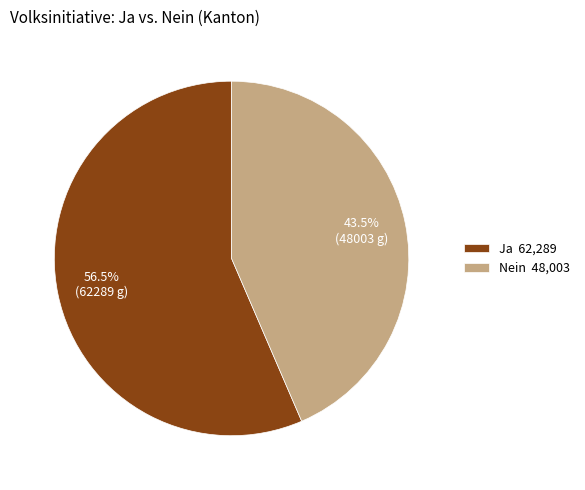

Which has a higher value, Ja 62,289 or Nein 48,003?

Ja 62,289